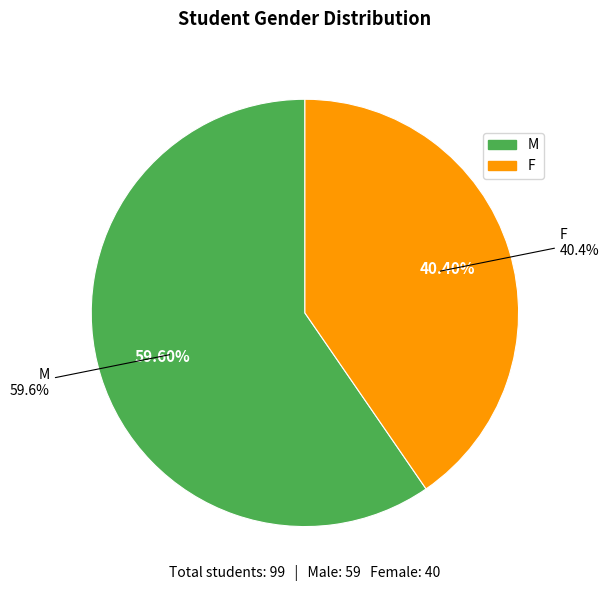

To the nearest percent, what is the difference between the largest and smallest slice percentages?

19%